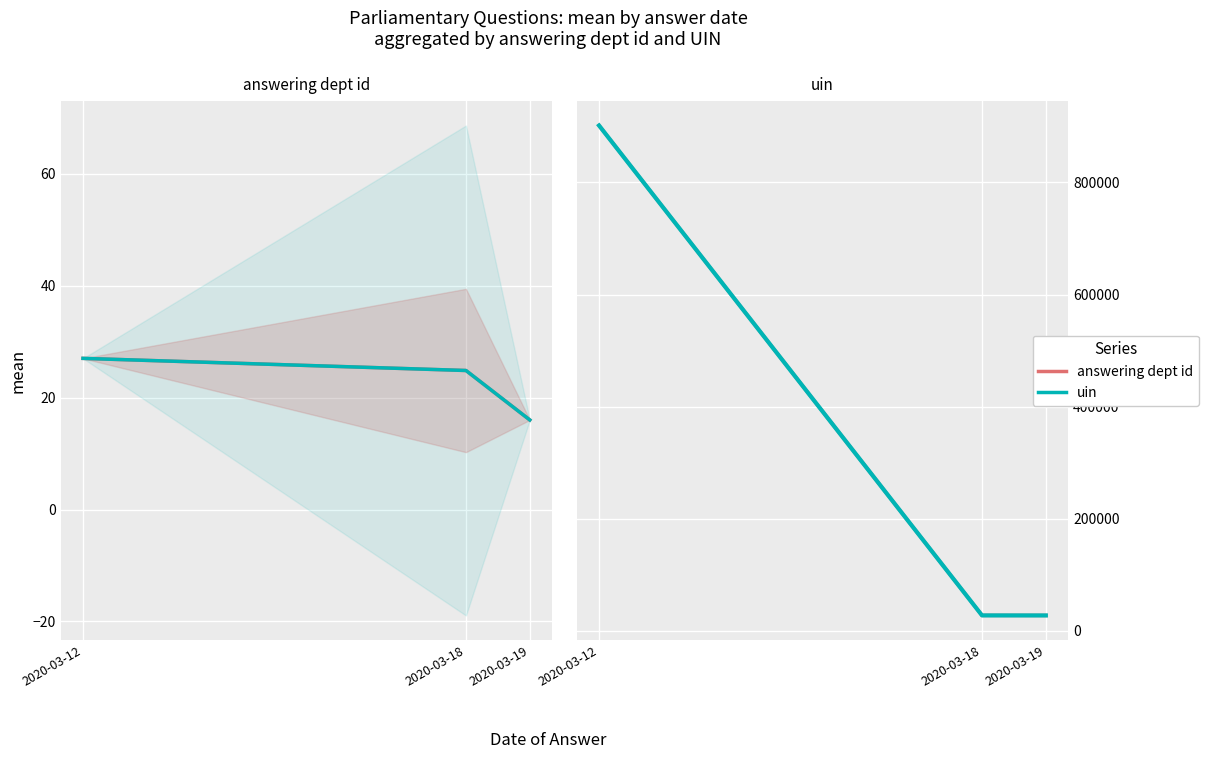

How many values in the dept id (teal) series are below 24?

1